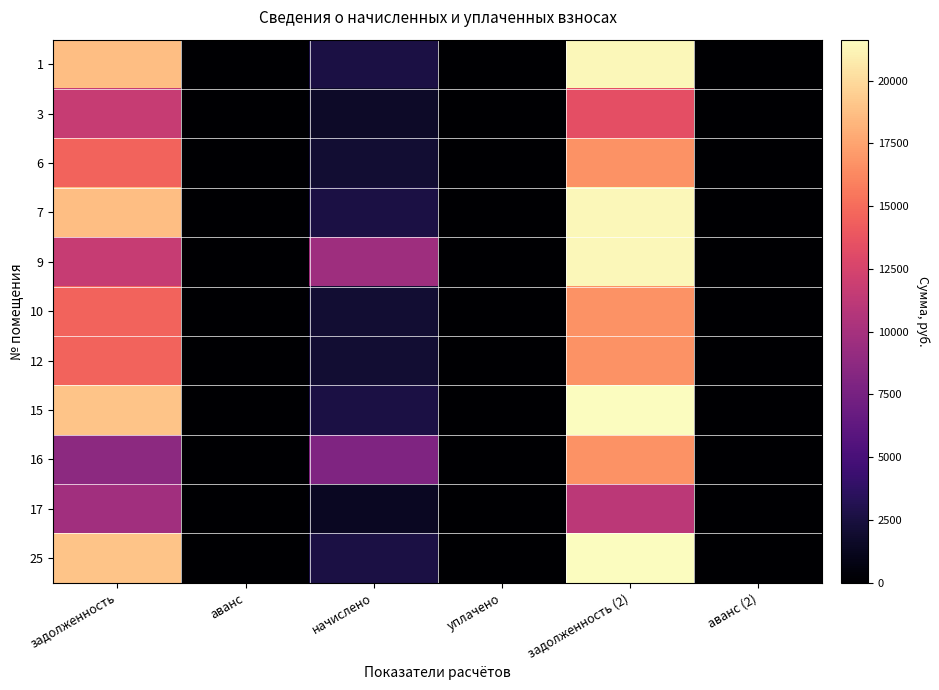

Reading right to left, transcribe all the data shown in this chart.

1: аванс (2)=0.0	задолженность (2)=21329.6	уплачено=0.0	начислено=2636.6	аванс=0.0	задолженность=18693.0
3: аванс (2)=0.0	задолженность (2)=13375.7	уплачено=0.0	начислено=1653.4	аванс=0.0	задолженность=11722.3
6: аванс (2)=0.0	задолженность (2)=16650.8	уплачено=0.0	начислено=2058.2	аванс=0.0	задолженность=14592.6
7: аванс (2)=0.0	задолженность (2)=21329.6	уплачено=0.0	начислено=2636.6	аванс=0.0	задолженность=18693.0
9: аванс (2)=0.0	задолженность (2)=21329.6	уплачено=0.0	начислено=9607.3	аванс=0.0	задолженность=11722.3
10: аванс (2)=0.0	задолженность (2)=16650.8	уплачено=0.0	начислено=2058.2	аванс=0.0	задолженность=14592.6
12: аванс (2)=0.0	задолженность (2)=16650.8	уплачено=0.0	начислено=2058.2	аванс=0.0	задолженность=14592.6
15: аванс (2)=0.0	задолженность (2)=21632.3	уплачено=0.0	начислено=2674.0	аванс=0.0	задолженность=18958.3
16: аванс (2)=0.0	задолженность (2)=16650.8	уплачено=0.0	начислено=8015.9	аванс=0.0	задолженность=8635.0
17: аванс (2)=0.0	задолженность (2)=11091.4	уплачено=0.0	начислено=1371.0	аванс=0.0	задолженность=9720.4
25: аванс (2)=0.0	задолженность (2)=21632.3	уплачено=0.0	начислено=2674.0	аванс=0.0	задолженность=18958.3